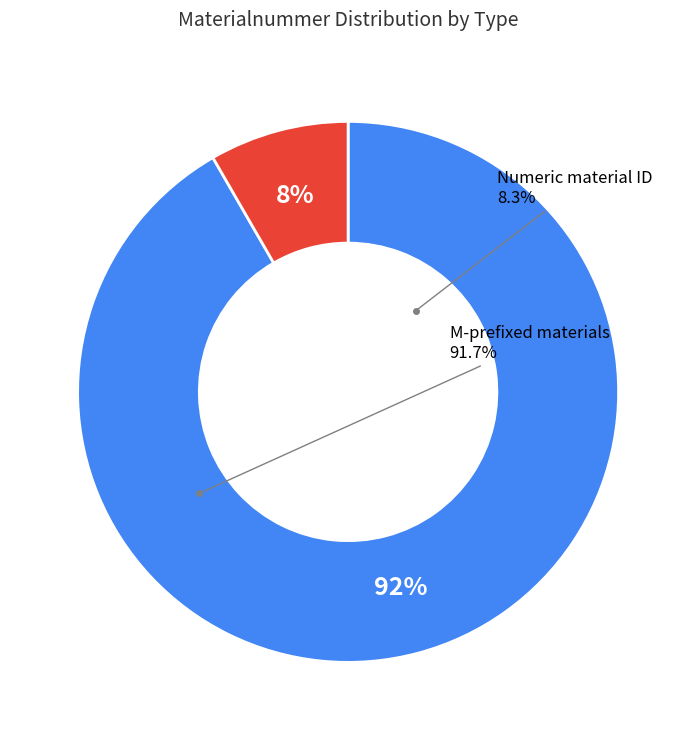

To the nearest percent, what portion does Numeric material ID represent?

8%